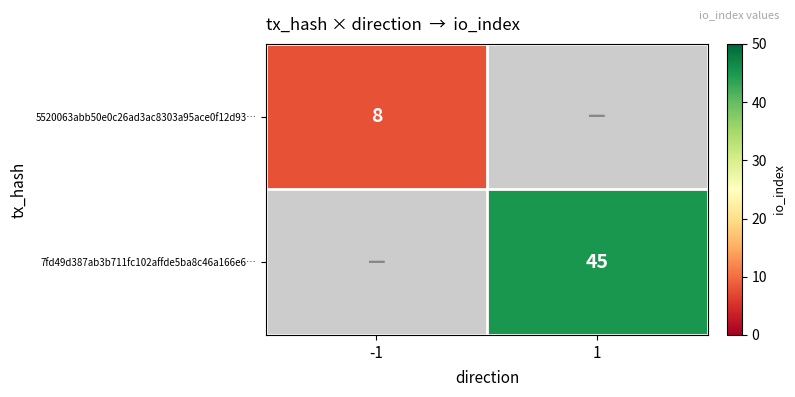

Is it true that 5520063abb50e0c26ad3ac8303a95ace0f12d93… equals 8 at -1?

True